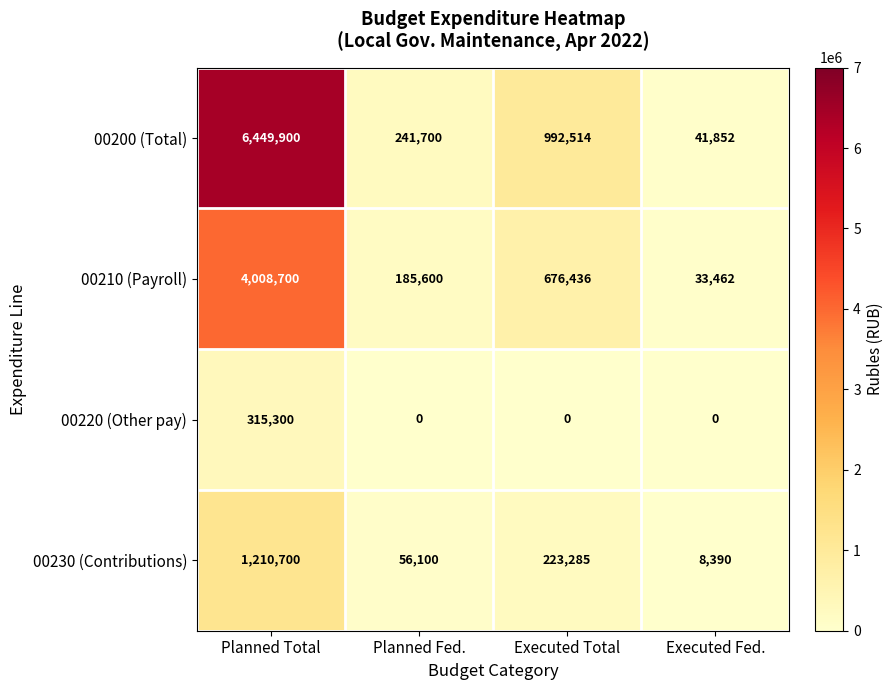

Rank the series by their maximum value, from highest to lowest.

00200 (Total), 00210 (Payroll), 00230 (Contributions), 00220 (Other pay)